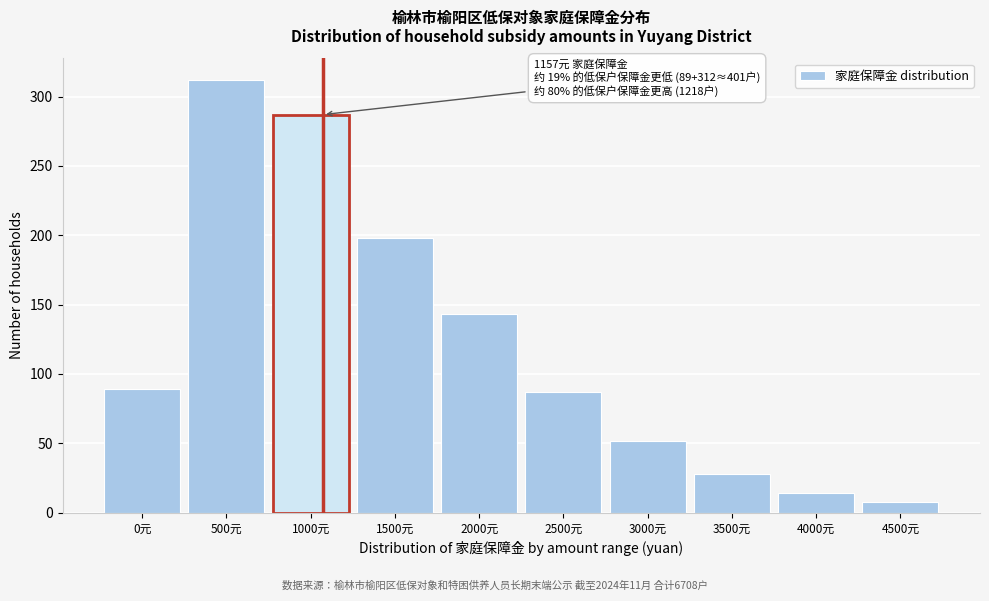

Reading right to left, transcribe all the data shown in this chart.

4500元=8	4000元=14	3500元=28	3000元=52	2500元=87	2000元=143	1500元=198	1000元=287	500元=312	0元=89